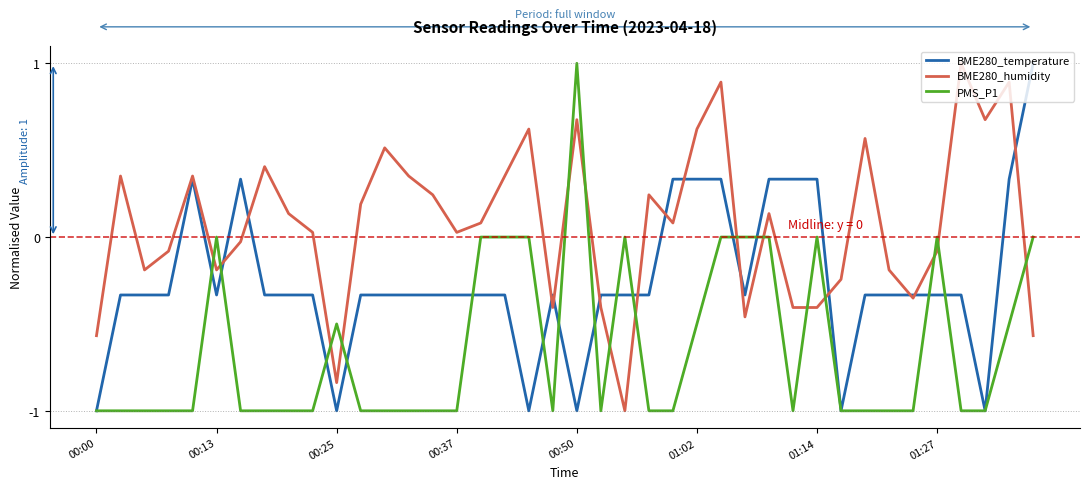

Which series has the largest total across all categories?

BME280_humidity